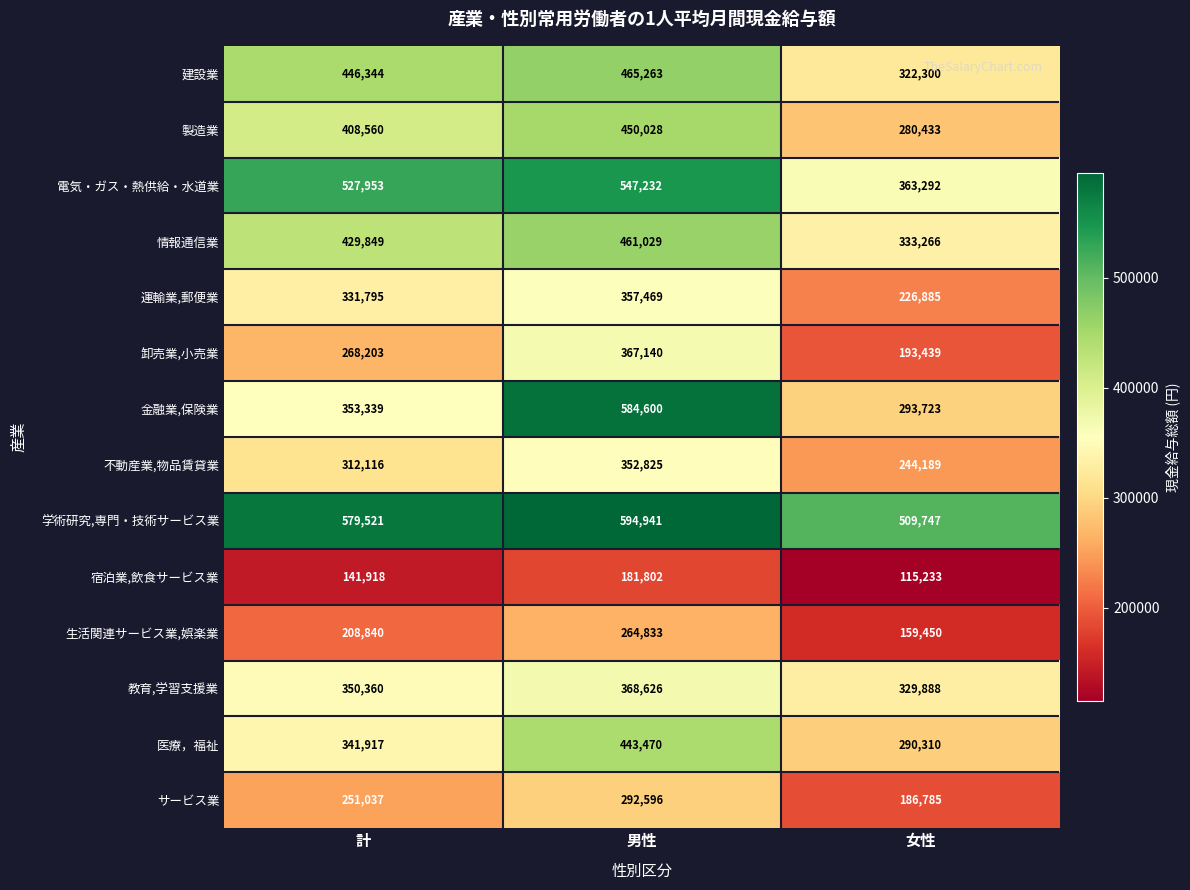

Which category has the lowest value across all series?

女性